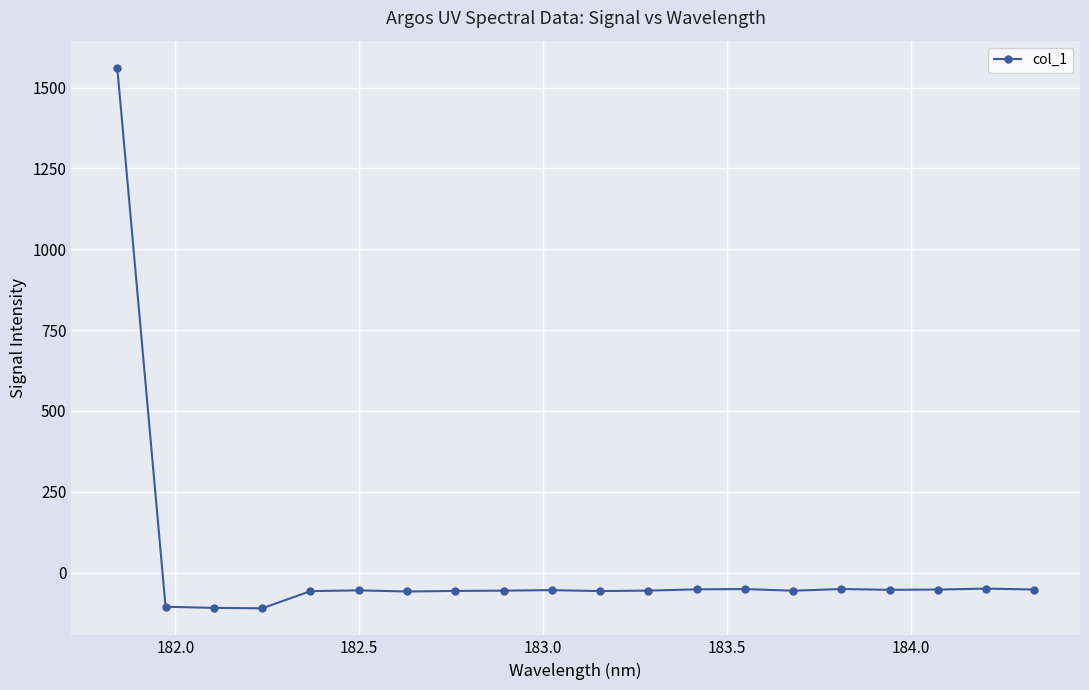

What is the smallest value displayed?

-110.8